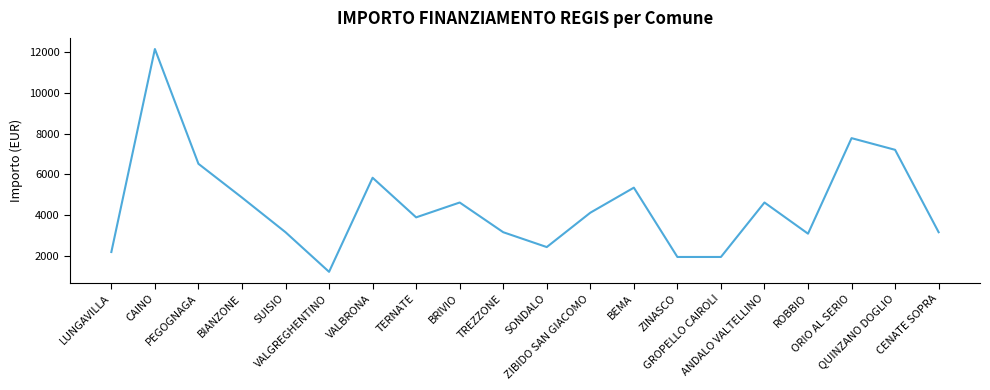

Reading left to right, list all the values displayed in this chart.

2187	12150	6517	4860	3159	1215	5832	3888	4617	3159	2430	4116	5346	1944	1944	4617	3087	7776	7203	3159